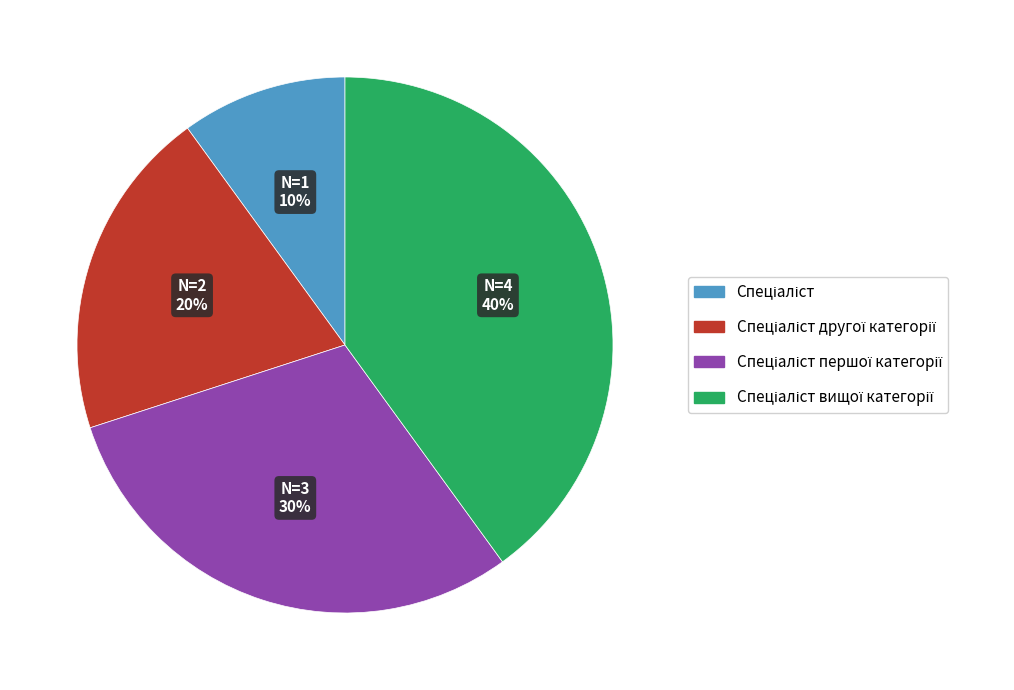

To the nearest percent, what is the difference between the largest and smallest slice percentages?

30%